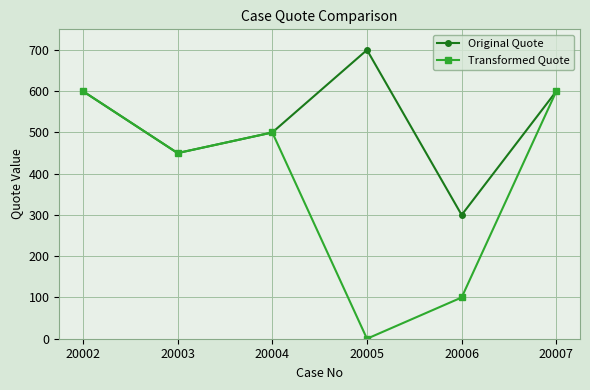

At which category does Original Quote reach its first local peak?

20005